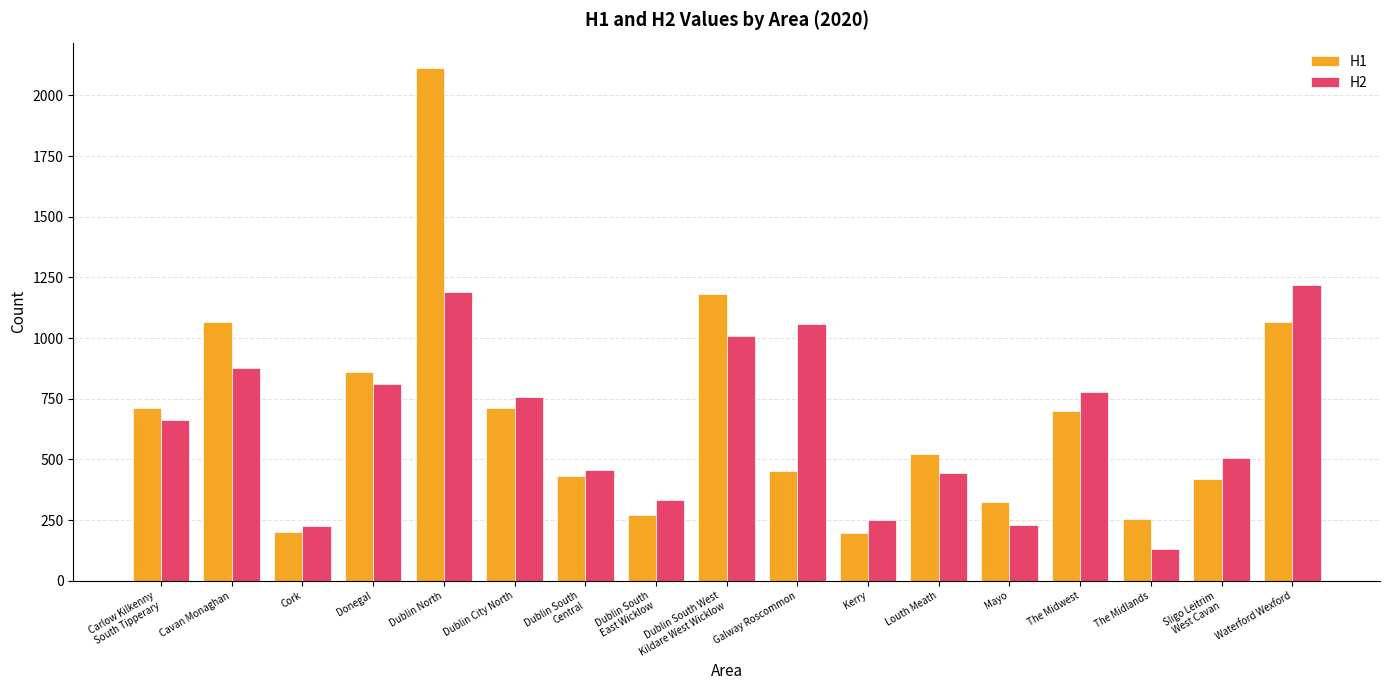

True or false: H2 has a value of 513 at Dublin South West
Kildare West Wicklow.

False